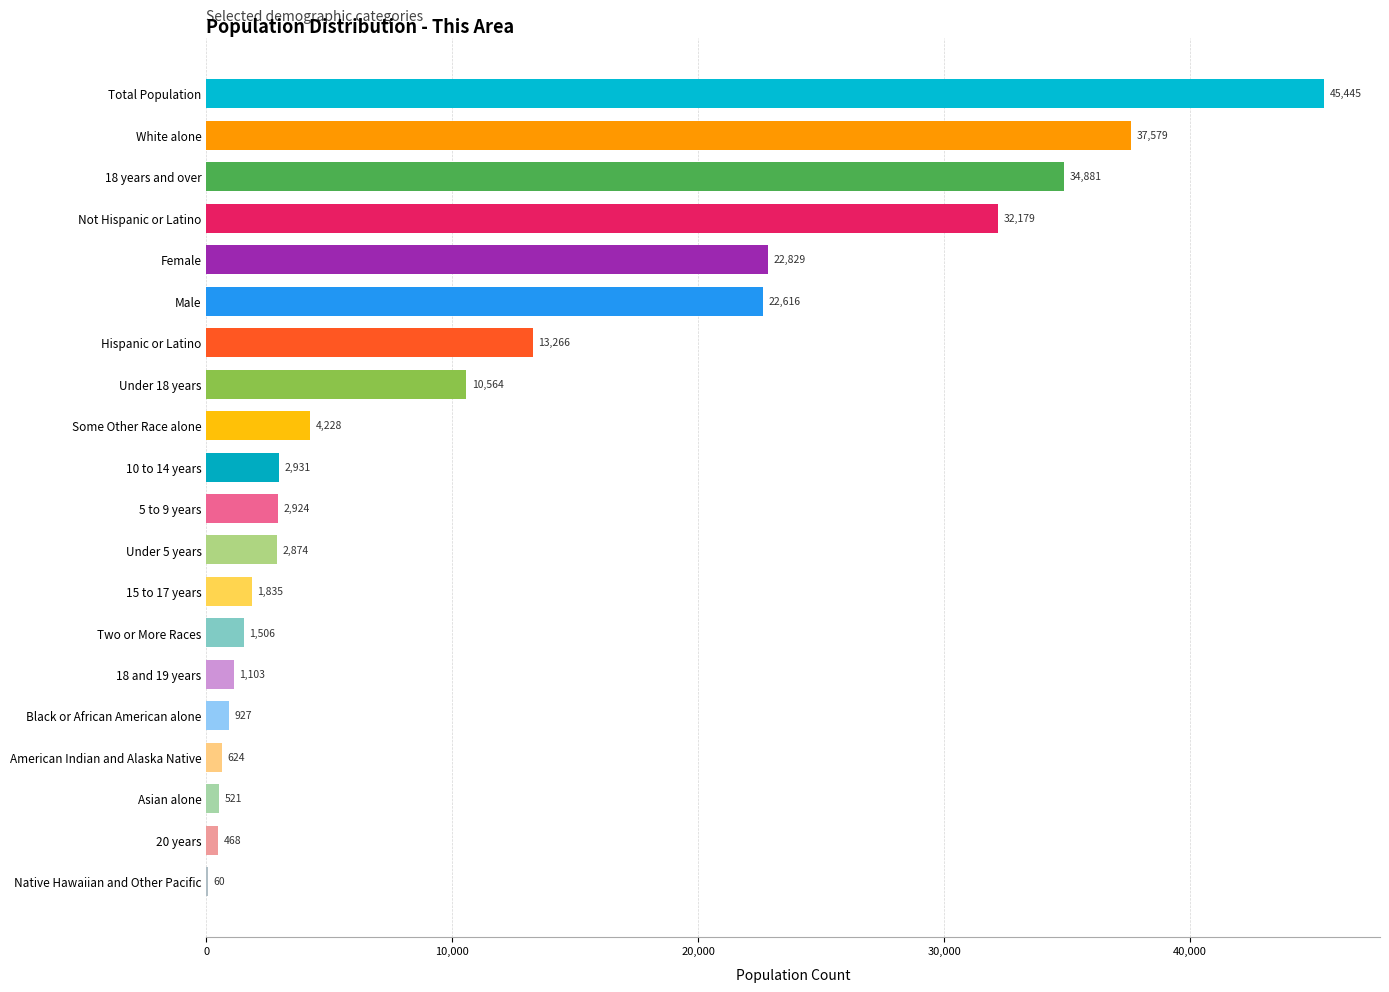

The value at 5 to 9 years is 5064. True or false?

False